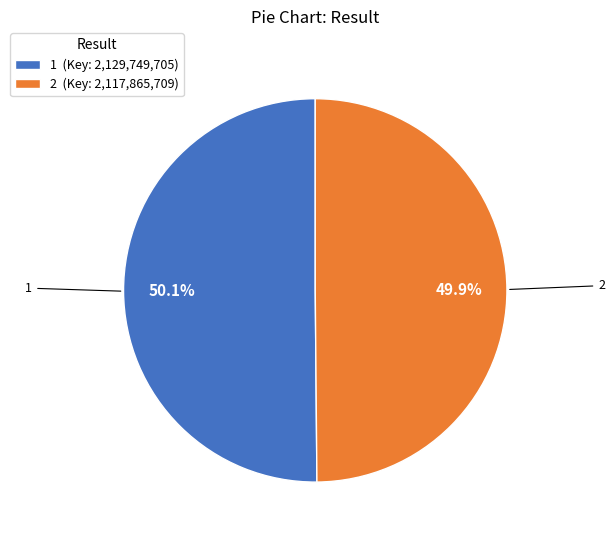

To the nearest percent, what percentage of the pie is 1?

50%